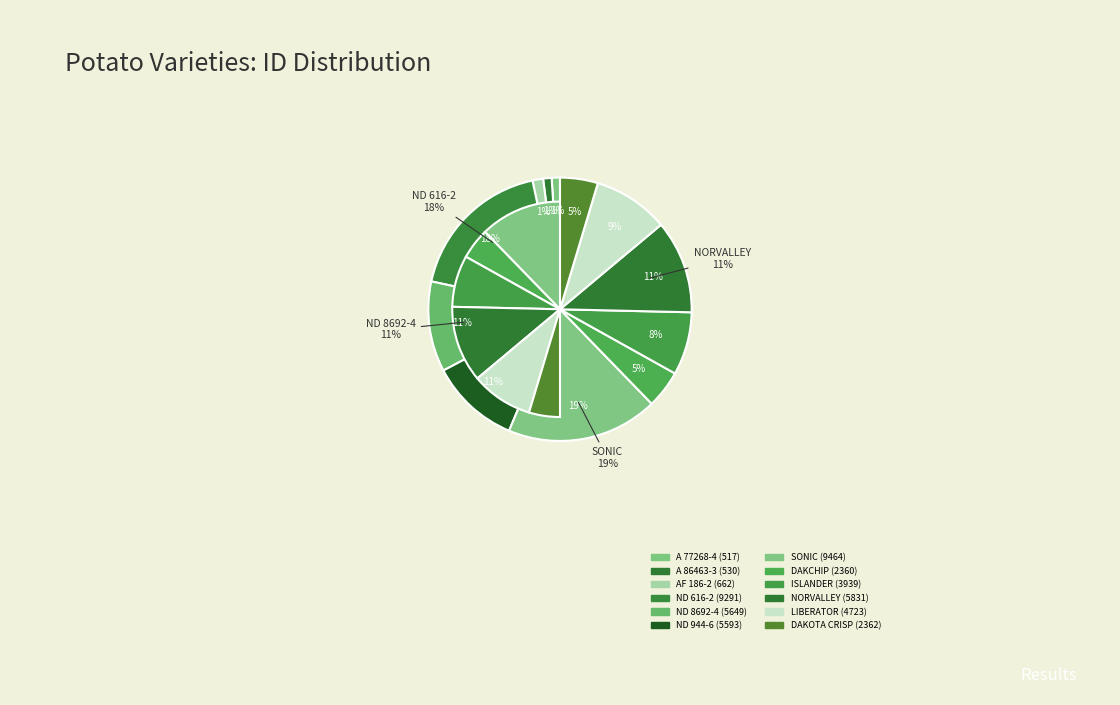

How many slices are in this pie chart?

12